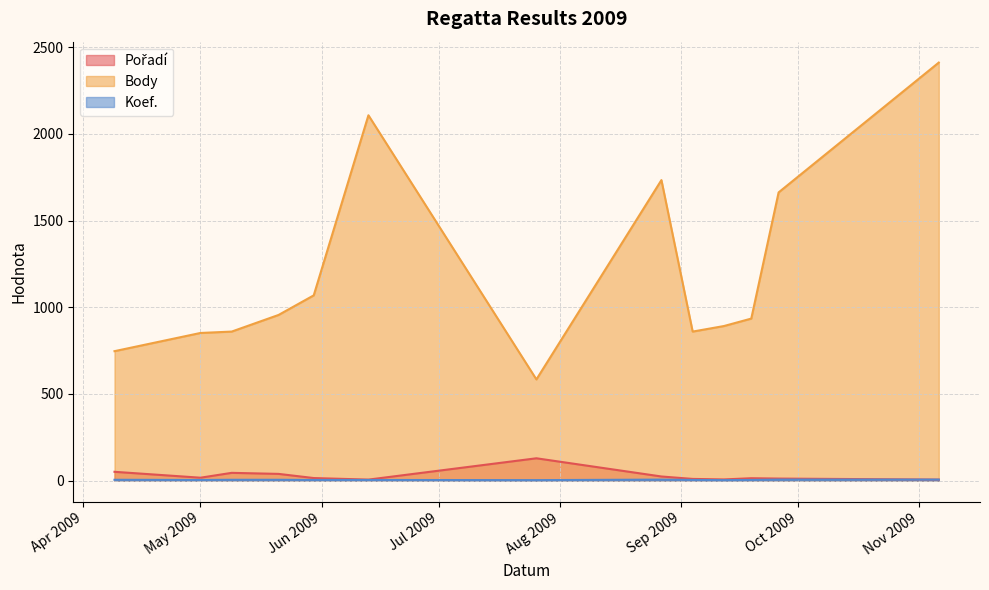

What is the label of the 4th point from the right?

2009-09-12